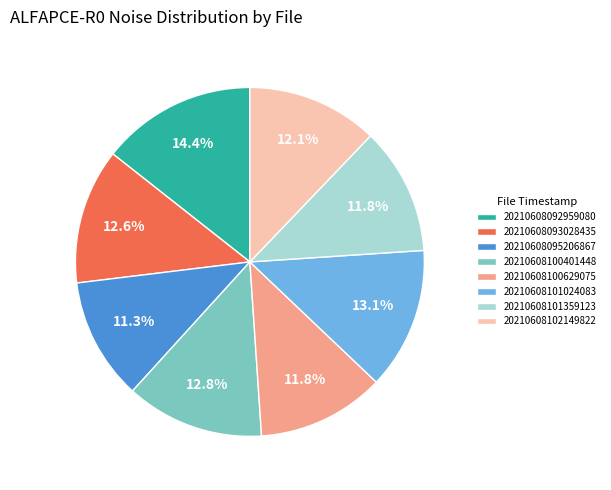

Count the number of slices in the pie.

8